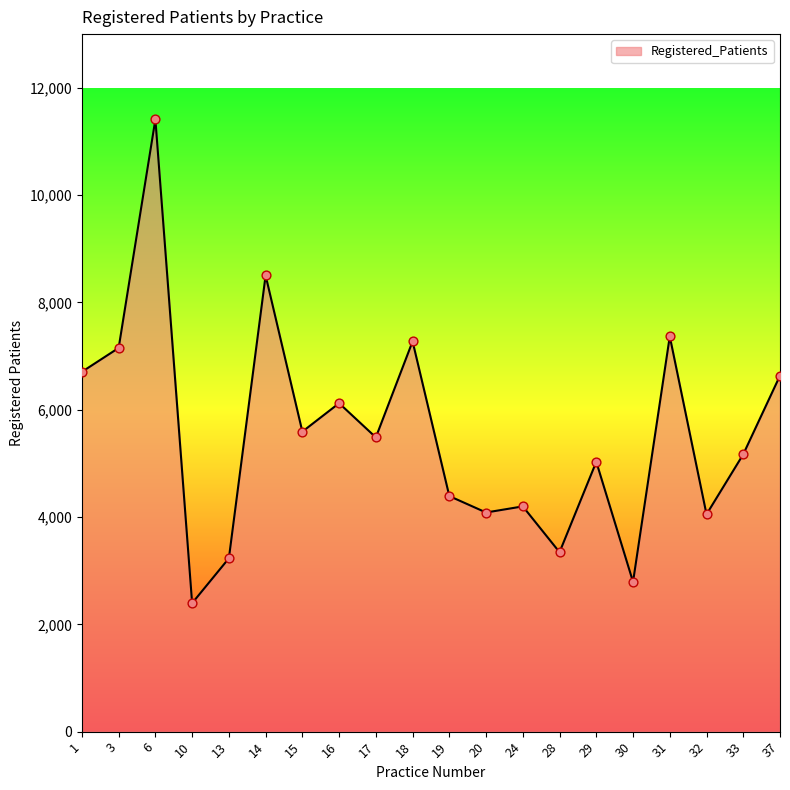

What is the change in value from 19 to 33?

+779